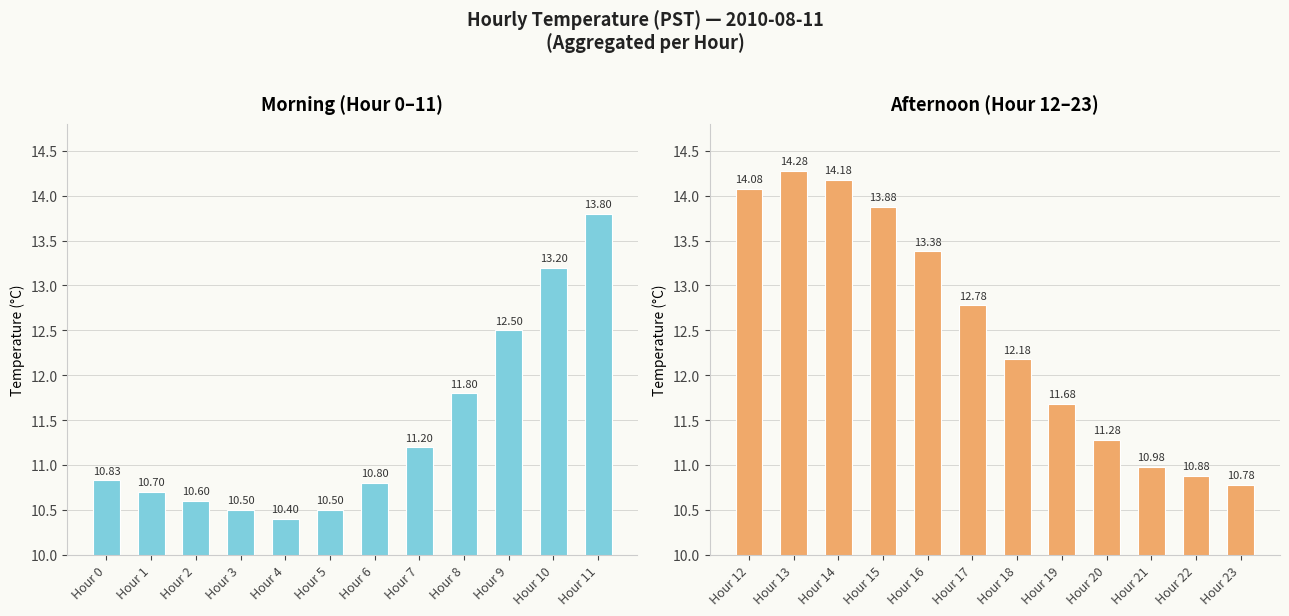

Read the Morning (Hour 0-11) value at Hour 9.

12.5